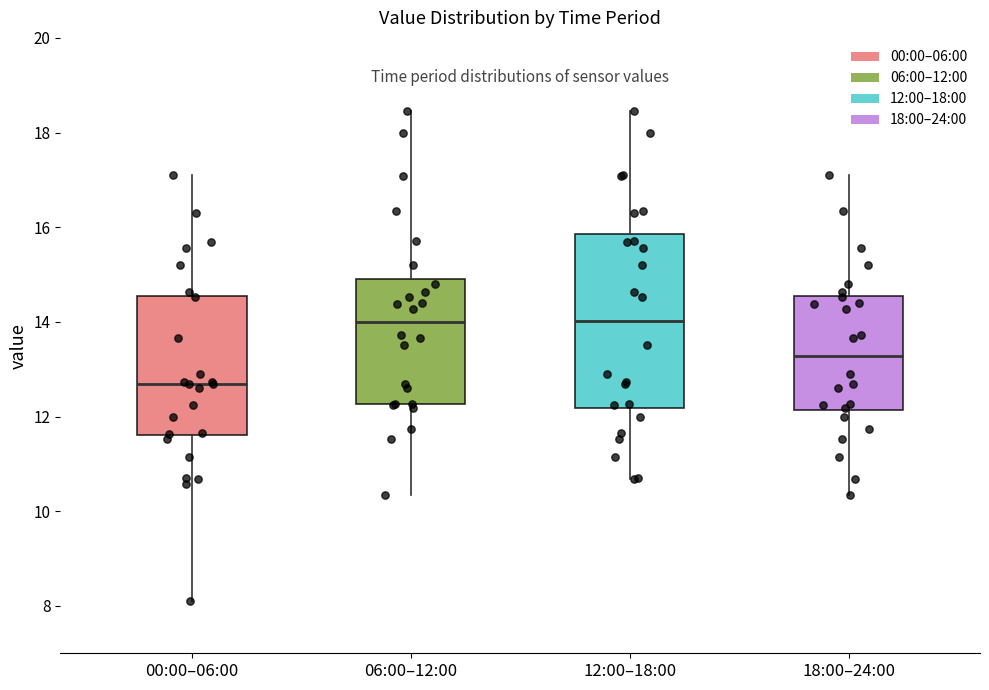

Where is the lower edge of the box for 00:00–06:00 on the y-axis? The values are not printed on the chart, so give them approximately, as read against the axis.

11.6